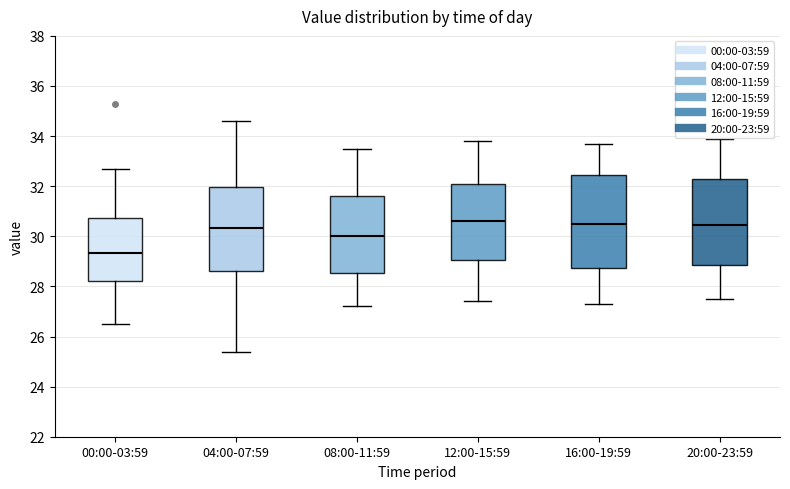

Reading left to right, transcribe this box plot: for each box, give where its median line is, the range the box spans, and where its two whiskers end, as read against the y-axis. The values are not printed on the chart, so give them approximately, as read against the axis.

00:00-03:59: median 29.4, box 28.2 to 30.8, whiskers 26.6 to 32.8
04:00-07:59: median 30.4, box 28.6 to 32.0, whiskers 25.4 to 34.6
08:00-11:59: median 30.0, box 28.6 to 31.6, whiskers 27.2 to 33.6
12:00-15:59: median 30.6, box 29.0 to 32.2, whiskers 27.4 to 33.8
16:00-19:59: median 30.6, box 28.8 to 32.4, whiskers 27.4 to 33.8
20:00-23:59: median 30.4, box 28.8 to 32.2, whiskers 27.6 to 34.0